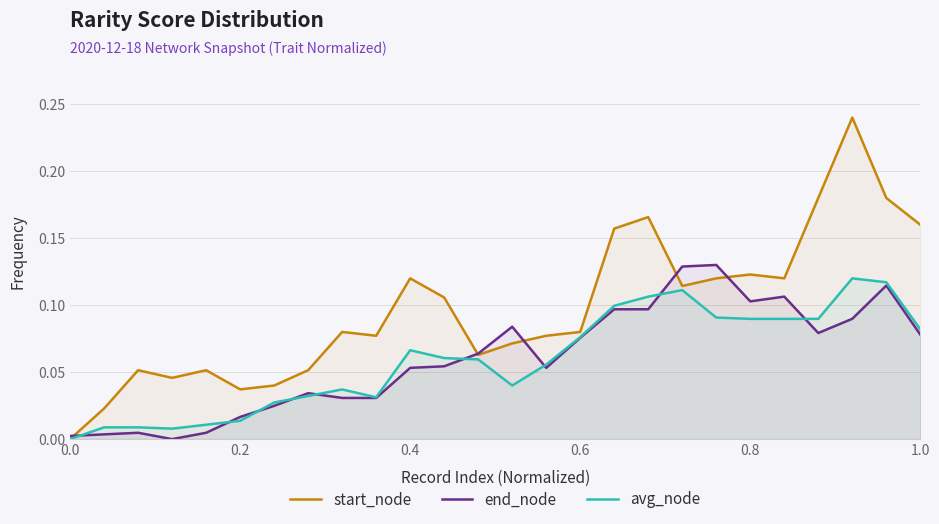

Does the chart have visible grid lines?

Yes